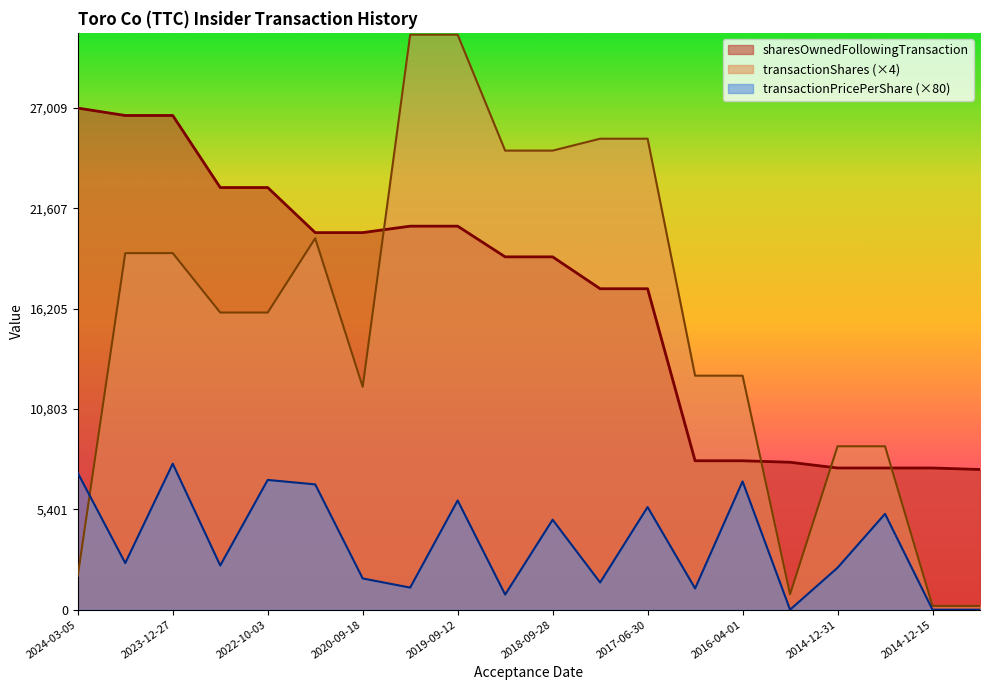

What is the maximum value shown in the chart?

30960.0